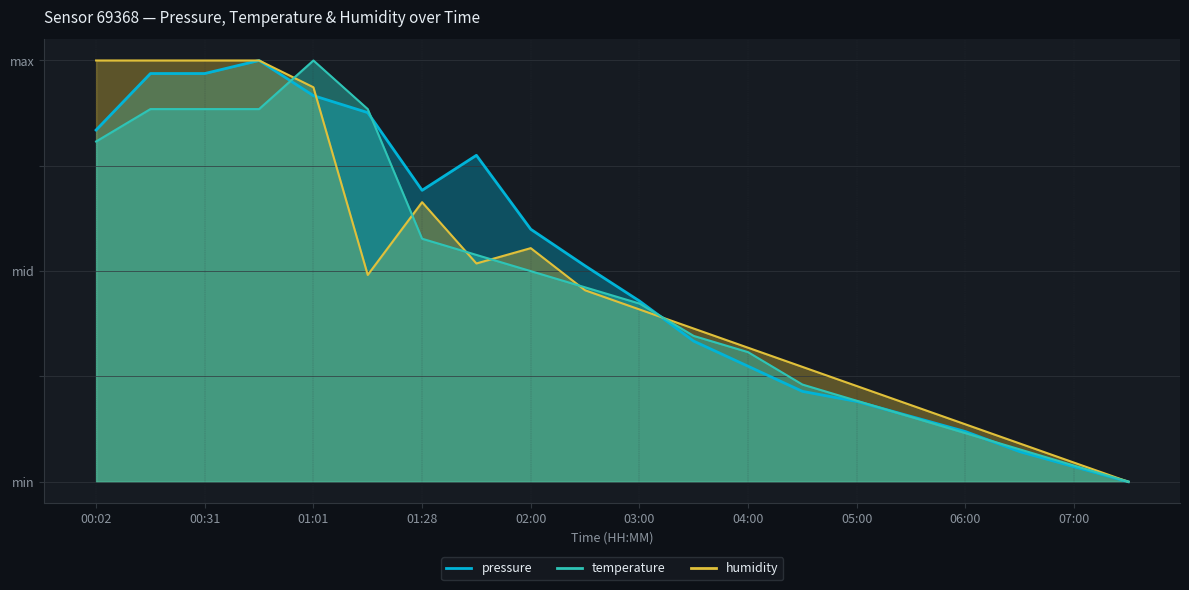

Reading left to right, transcribe all the data shown in this chart.

pressure: 0.8	1.0	1.0	1.0	0.9	0.9	0.7	0.8	0.6	0.5	0.4	0.3	0.3	0.2	0.2	0.2	0.1	0.1	0.0	0.0
temperature: 0.8	0.9	0.9	0.9	1.0	0.9	0.6	0.5	0.5	0.5	0.4	0.3	0.3	0.2	0.2	0.2	0.1	0.1	0.0	0.0
humidity: 1.0	1.0	1.0	1.0	0.9	0.5	0.7	0.5	0.6	0.5	0.4	0.4	0.3	0.3	0.2	0.2	0.1	0.1	0.0	0.0